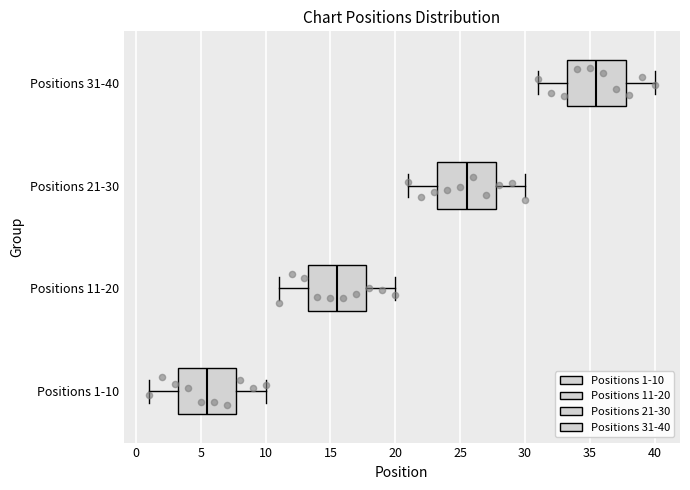

Reading bottom to top, read every box against the x-axis: the position of its median line, the range the box covers, and the ends of its whiskers. The values are not printed on the chart, so give them approximately, as read against the axis.

Positions 1-10: median 5.5, box 3.5 to 8.0, whiskers 1.0 to 10.0
Positions 11-20: median 15.5, box 13.5 to 18.0, whiskers 11.0 to 20.0
Positions 21-30: median 25.5, box 23.5 to 28.0, whiskers 21.0 to 30.0
Positions 31-40: median 35.5, box 33.5 to 38.0, whiskers 31.0 to 40.0